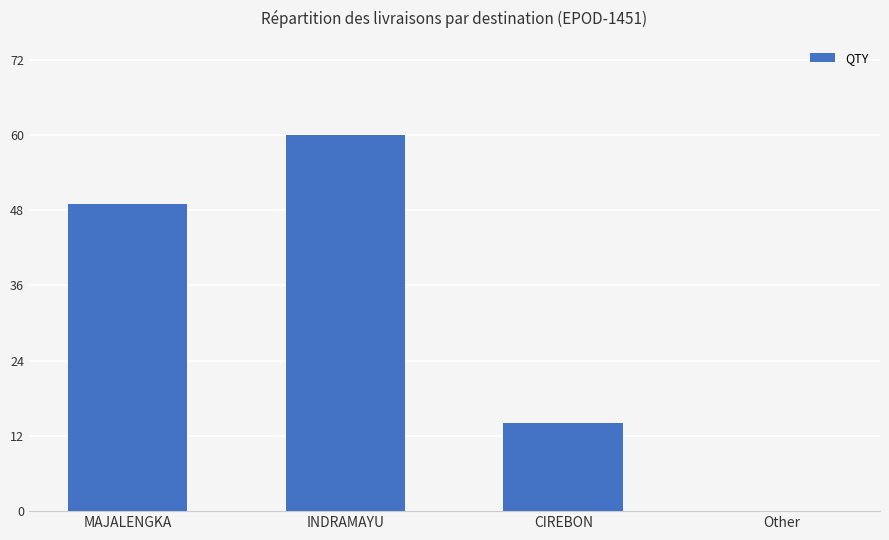

What is the change in value from MAJALENGKA to CIREBON?

-35